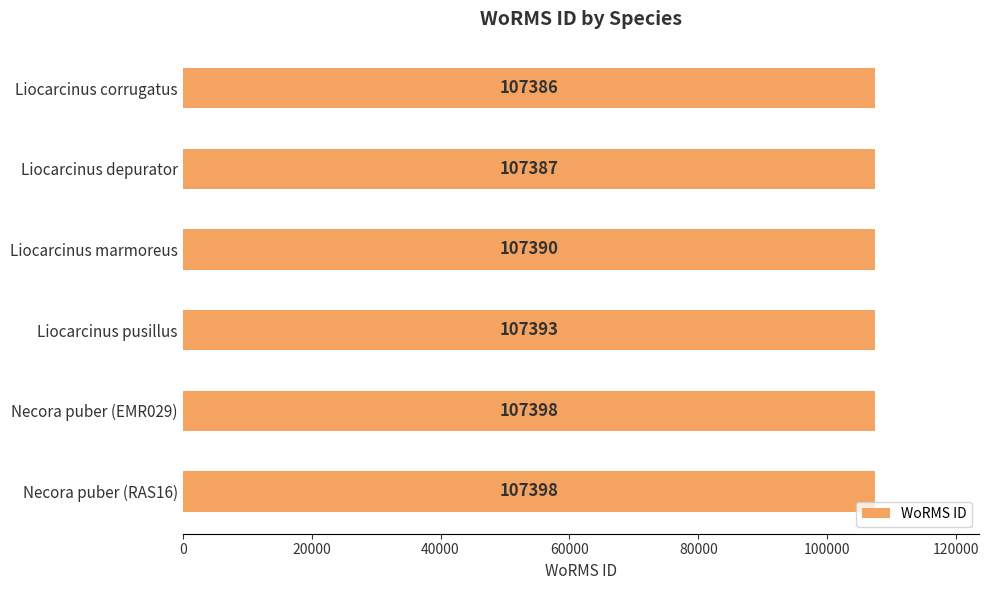

How many data points are less than 107393?

3